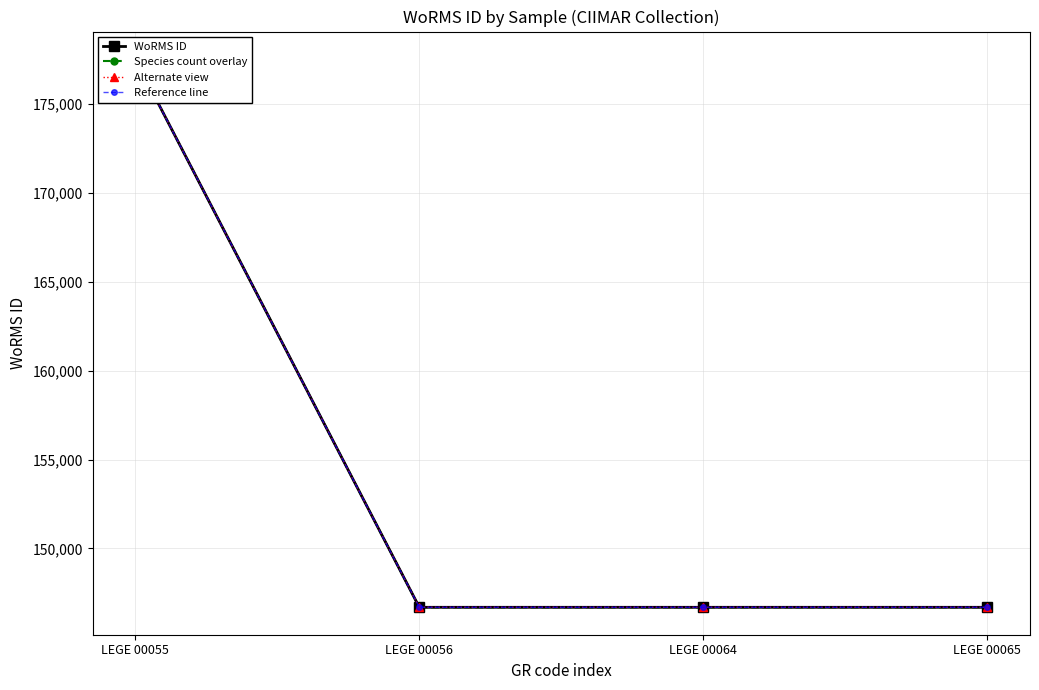

Is it true that WoRMS ID equals 177539 at LEGE 00055?

True